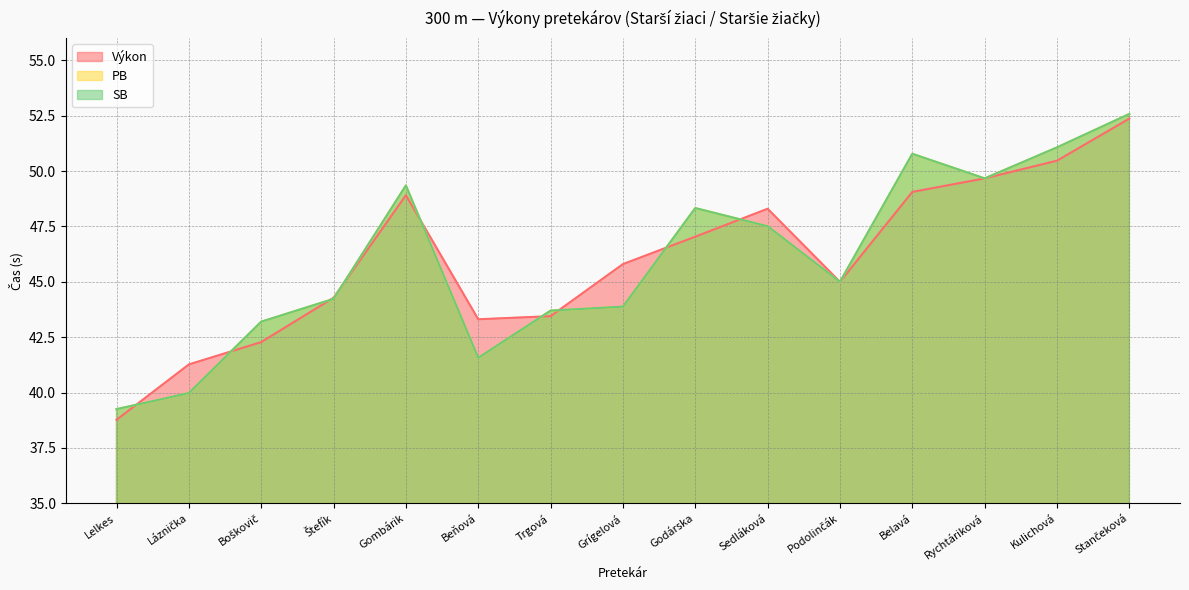

Does the chart have visible grid lines?

Yes